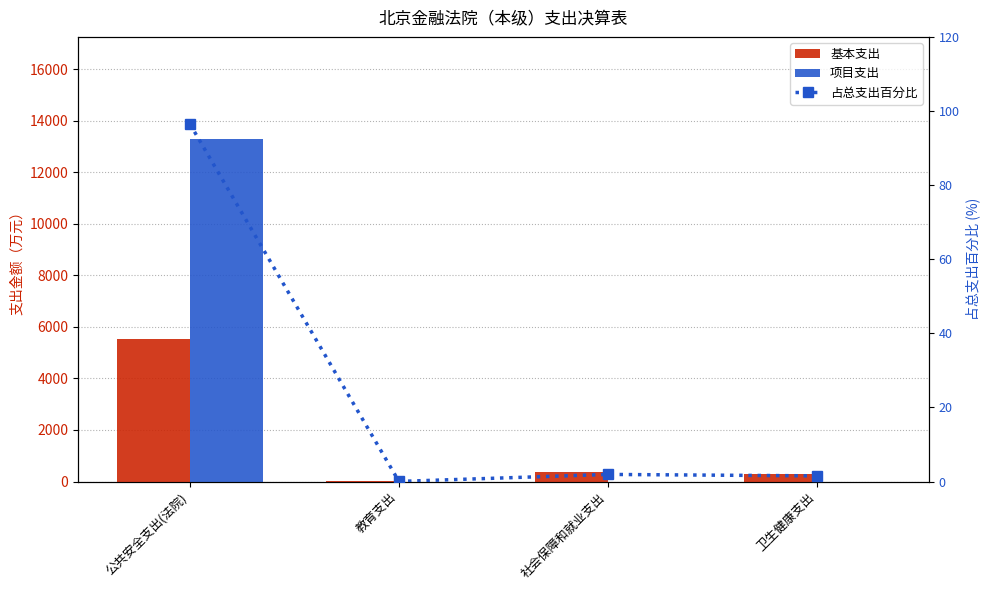

What is the sum of the 占总支出百分比 values at 公共安全支出(法院) and 教育支出?

96.6